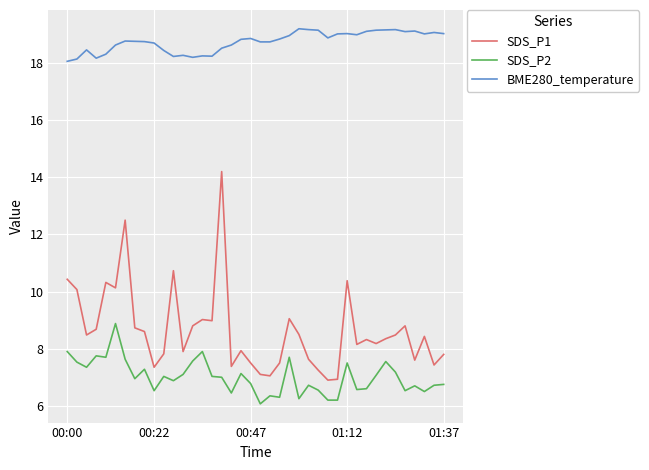

What is the maximum value for SDS_P2?

8.9